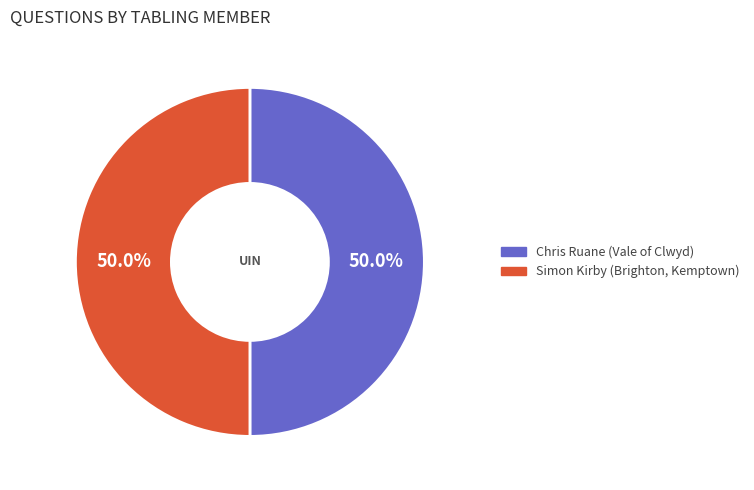

How many slices are in this pie chart?

2